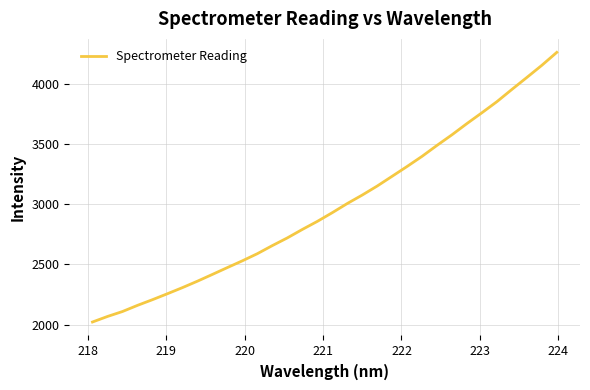

True or false: the data has more than 0 interior local peaks.

False